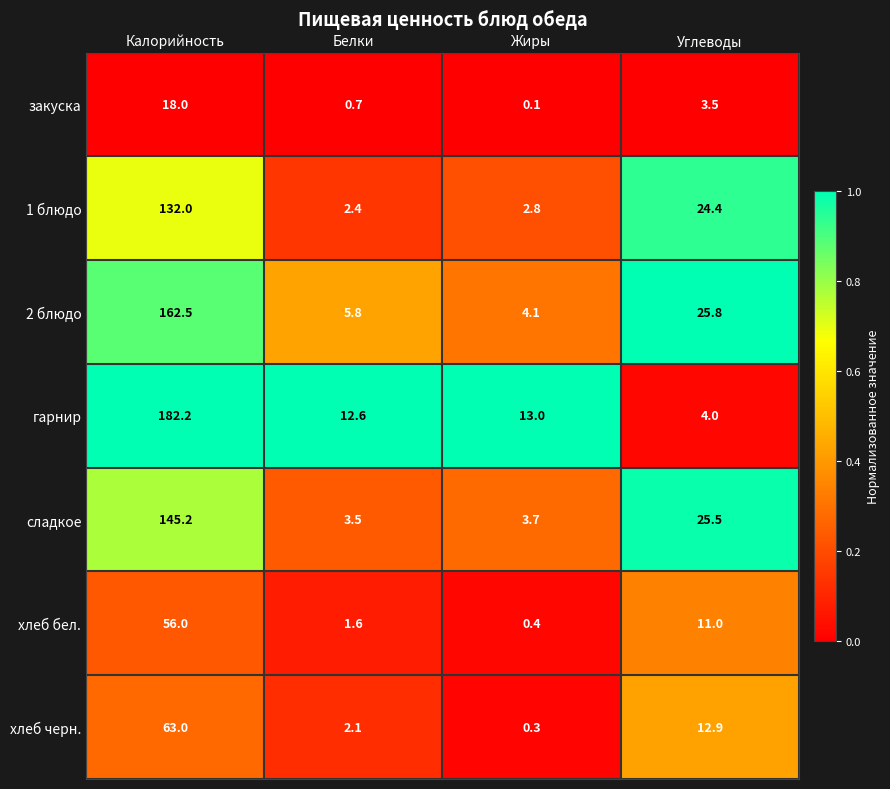

What is the difference between the хлеб бел. values at Калорийность and Углеводы?

45.0